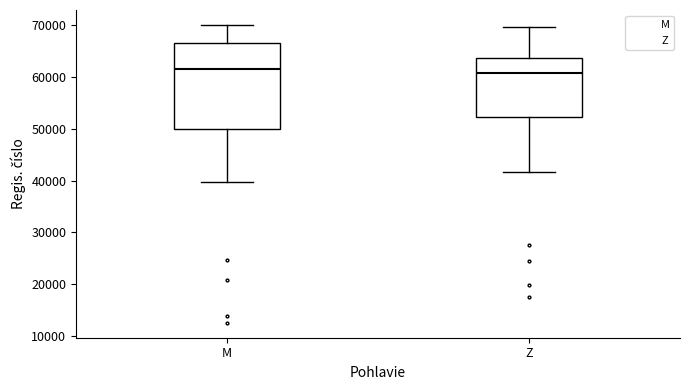

Where does the lower whisker of the box for M end on the y-axis? The values are not printed on the chart, so give them approximately, as read against the axis.

40000